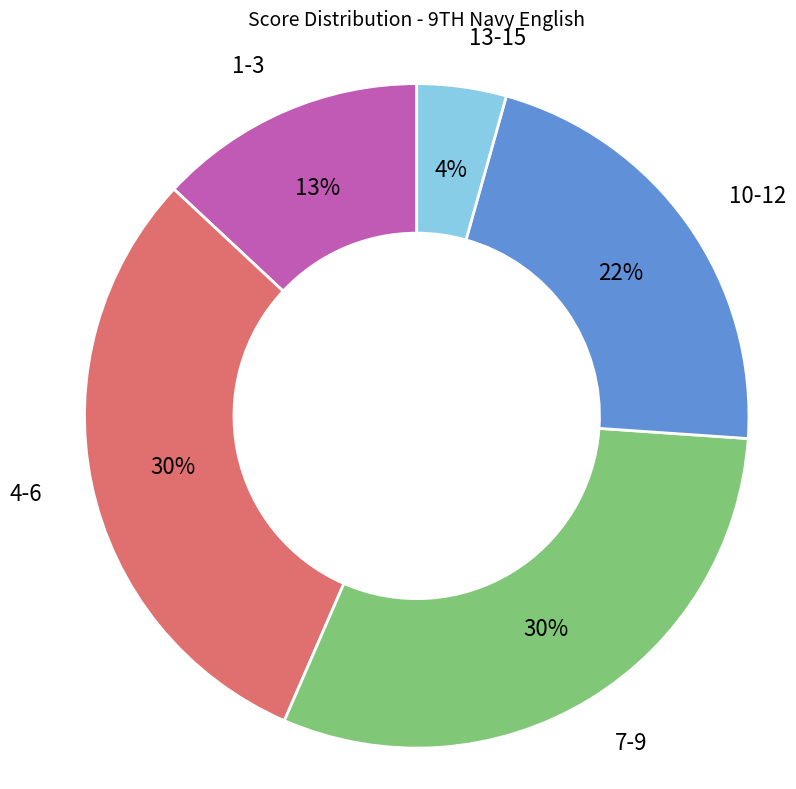

Is it true that 13-15 is 4% of the pie?

True